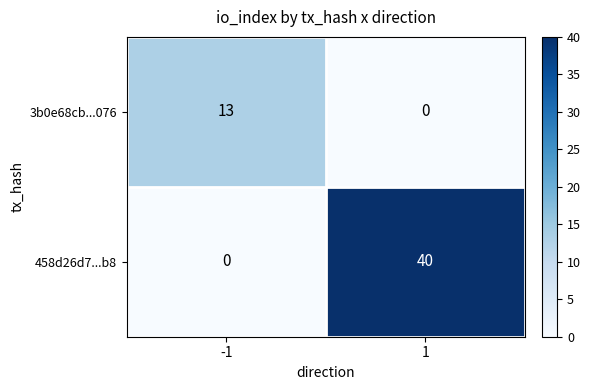

Is it true that 458d26d7...b8 equals 66 at 1?

False